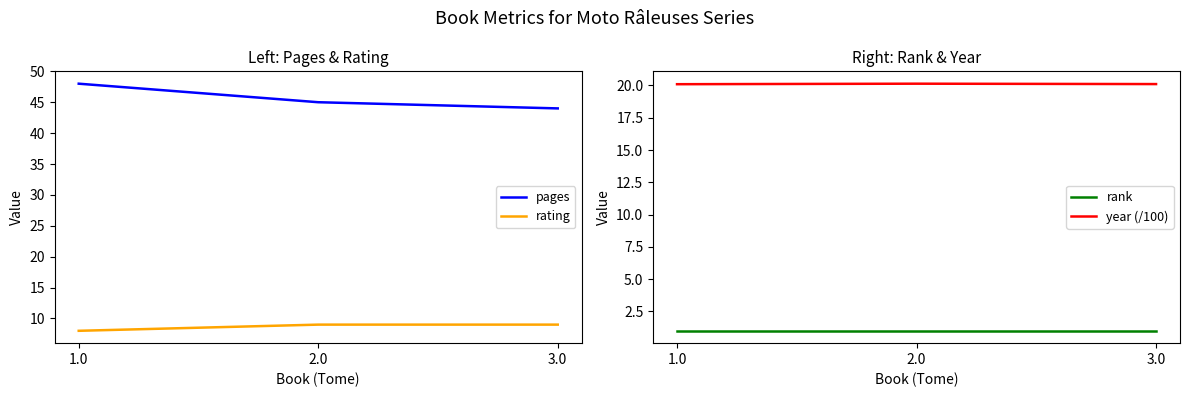

Count the number of data series in this chart.

4